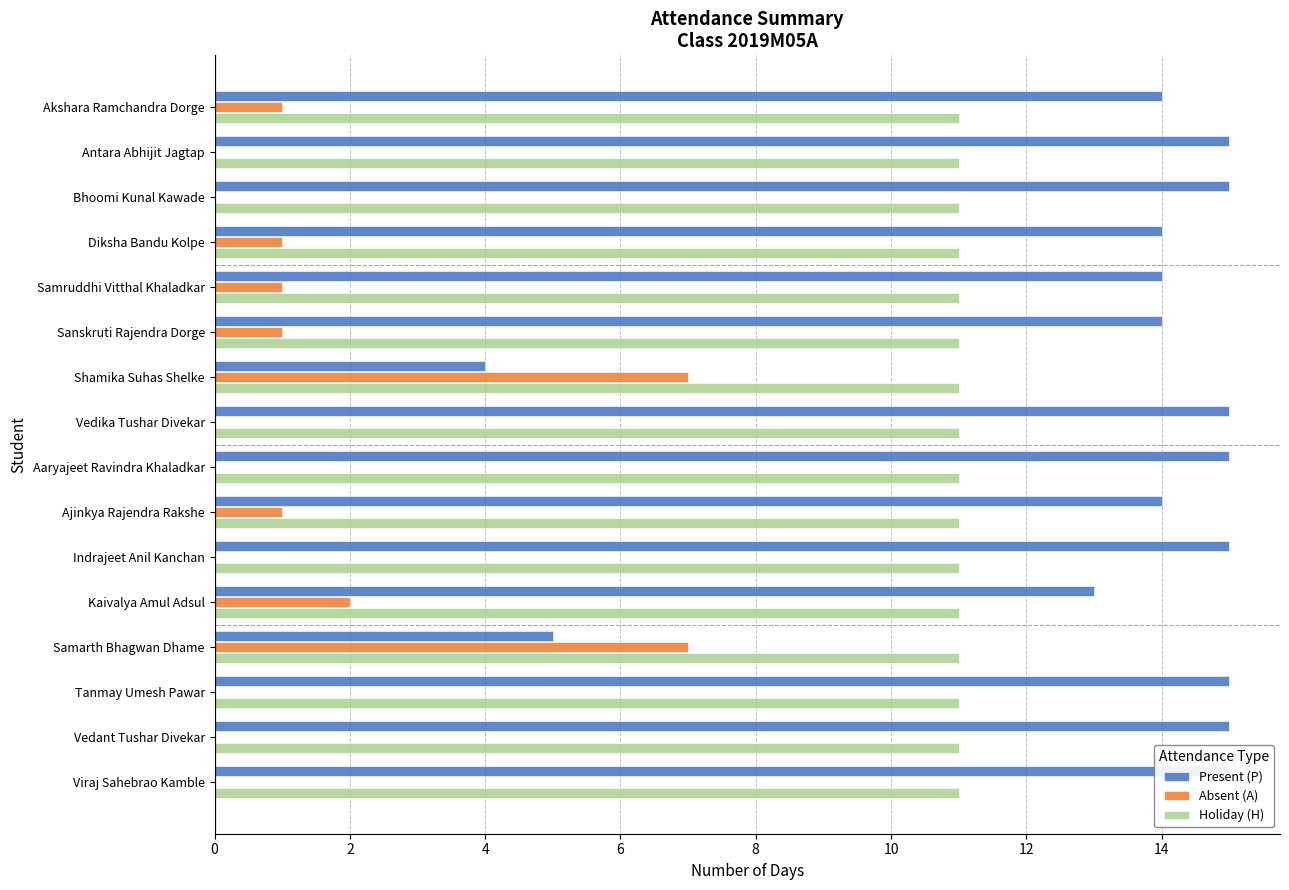

Are the bars horizontal?

Yes